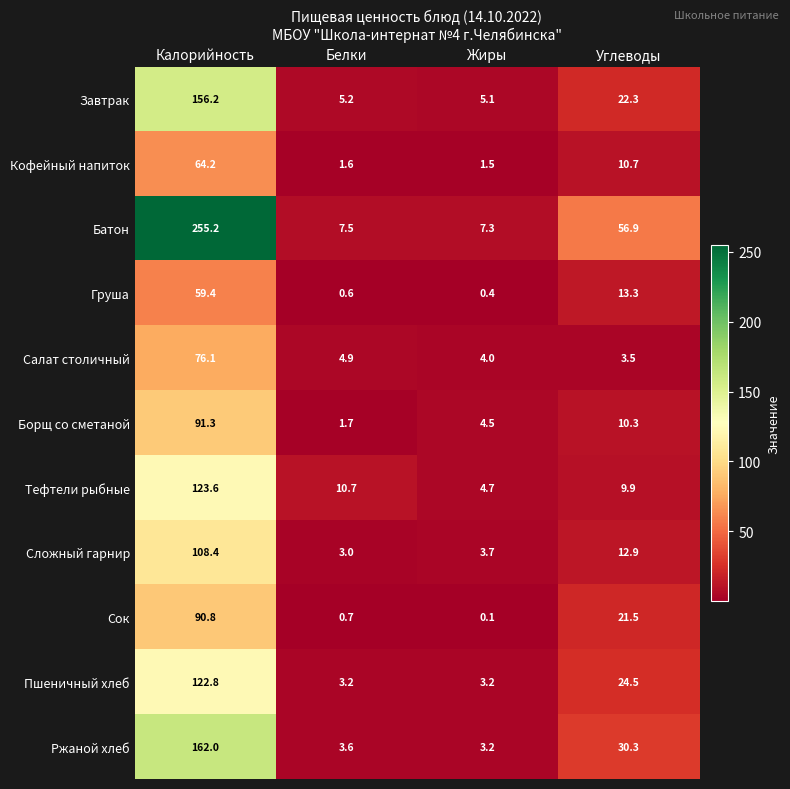

At which category is the sum across all series the highest?

Калорийность